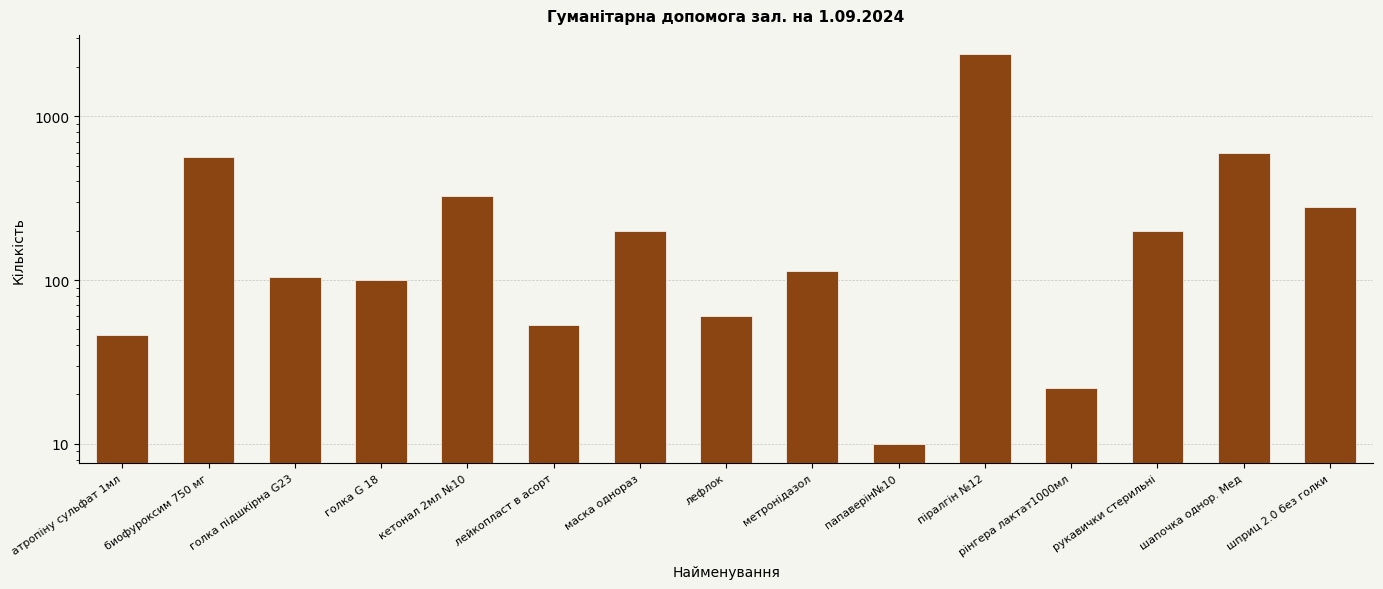

Reading left to right, what are all the values shown in this chart?

46	564	104	100	327	53	200	60	114	10	2388	22	200	600	280